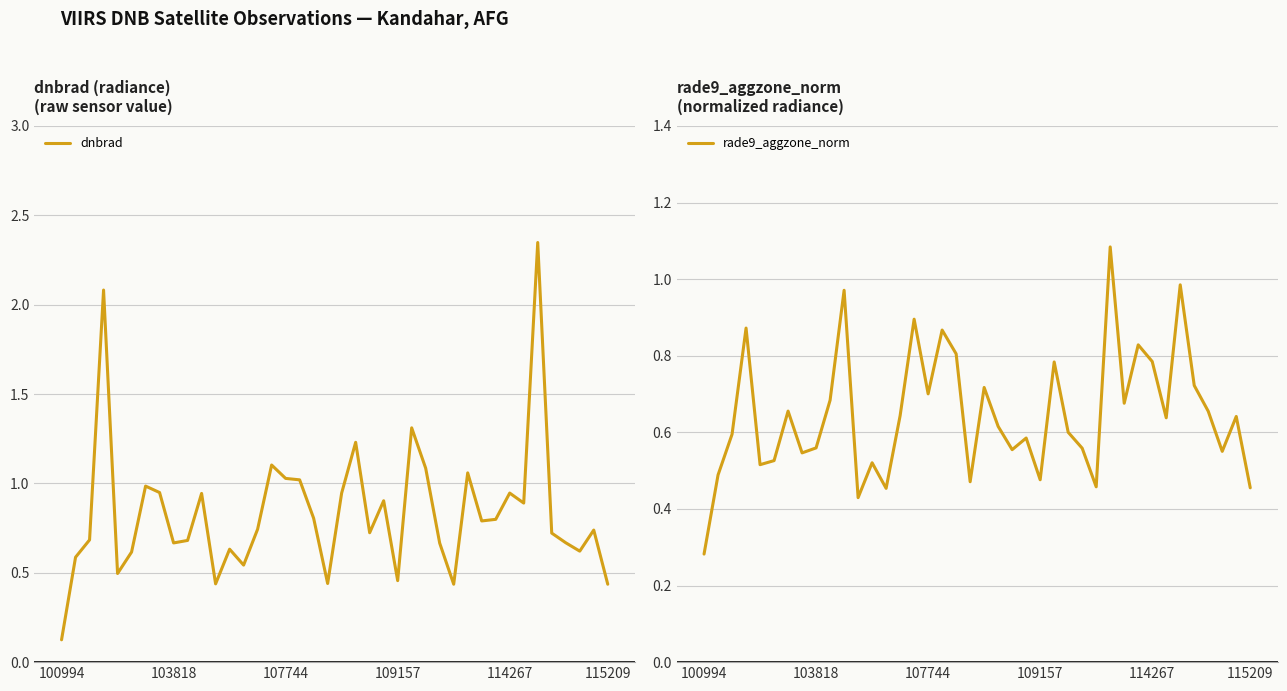

Is the value of rade9_aggzone_norm at 36 greater than the value of dnbrad at 35?

No